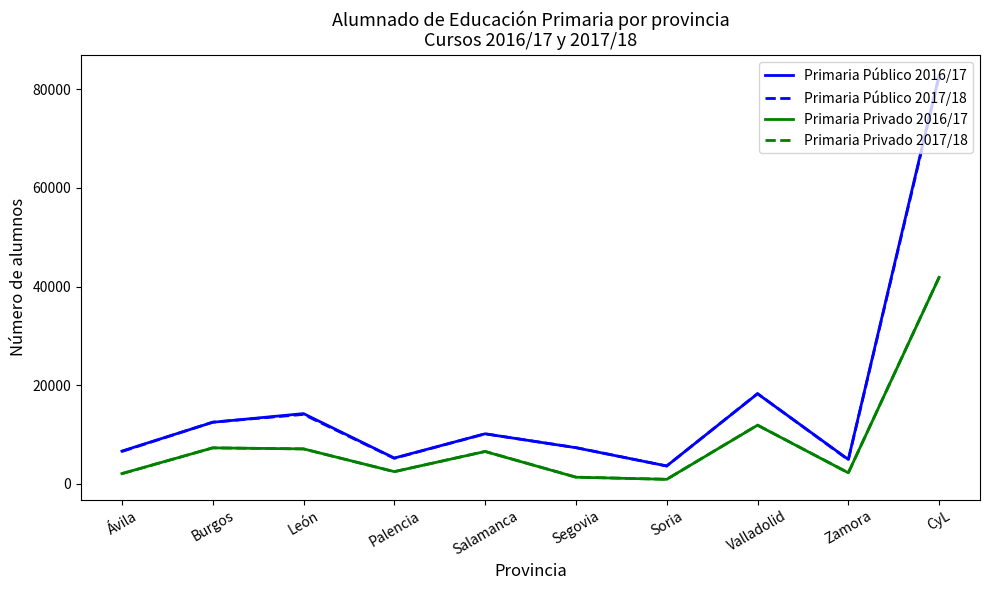

Where do Primaria Público 2017/18 and Primaria Público 2016/17 first cross each other?

Ávila and Burgos